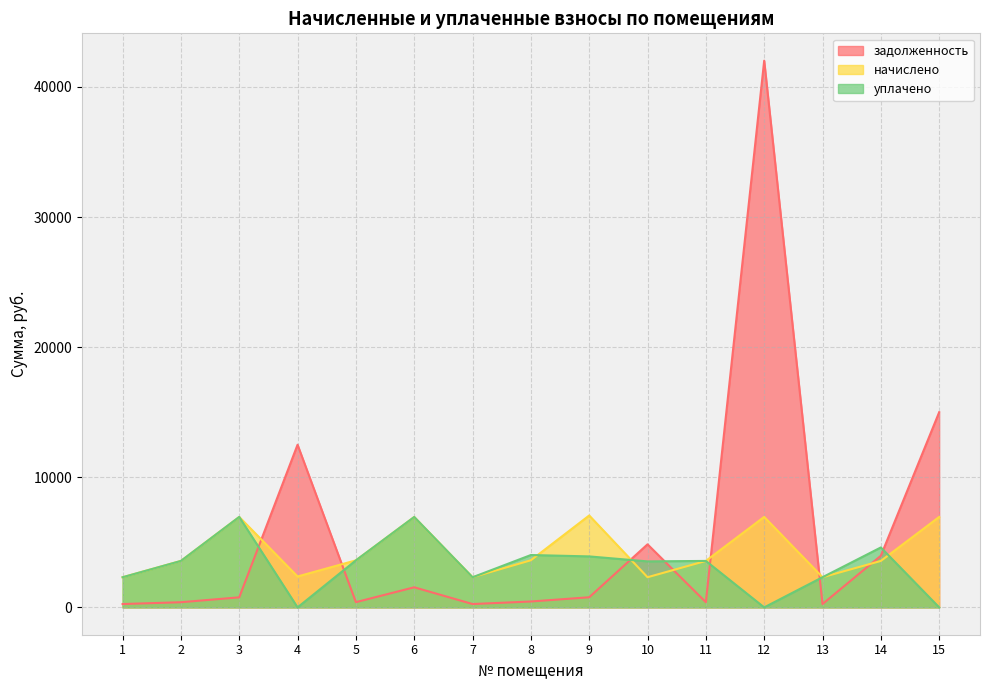

Is it true that уплачено equals 4009.2 at 15?

False